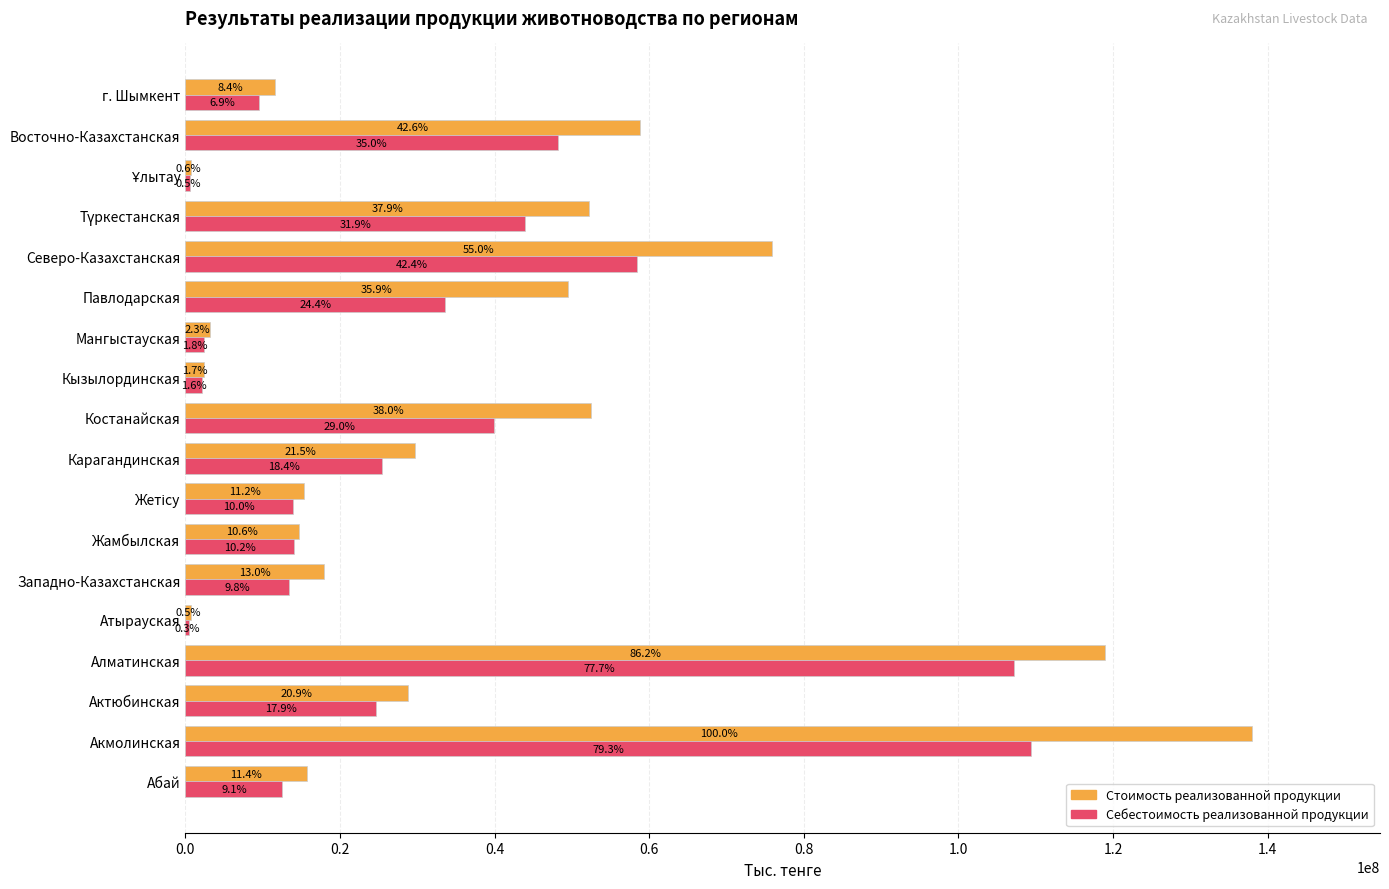

Where is Стоимость реализованной продукции nearest to the value 69324458?

Северо-Казахстанская